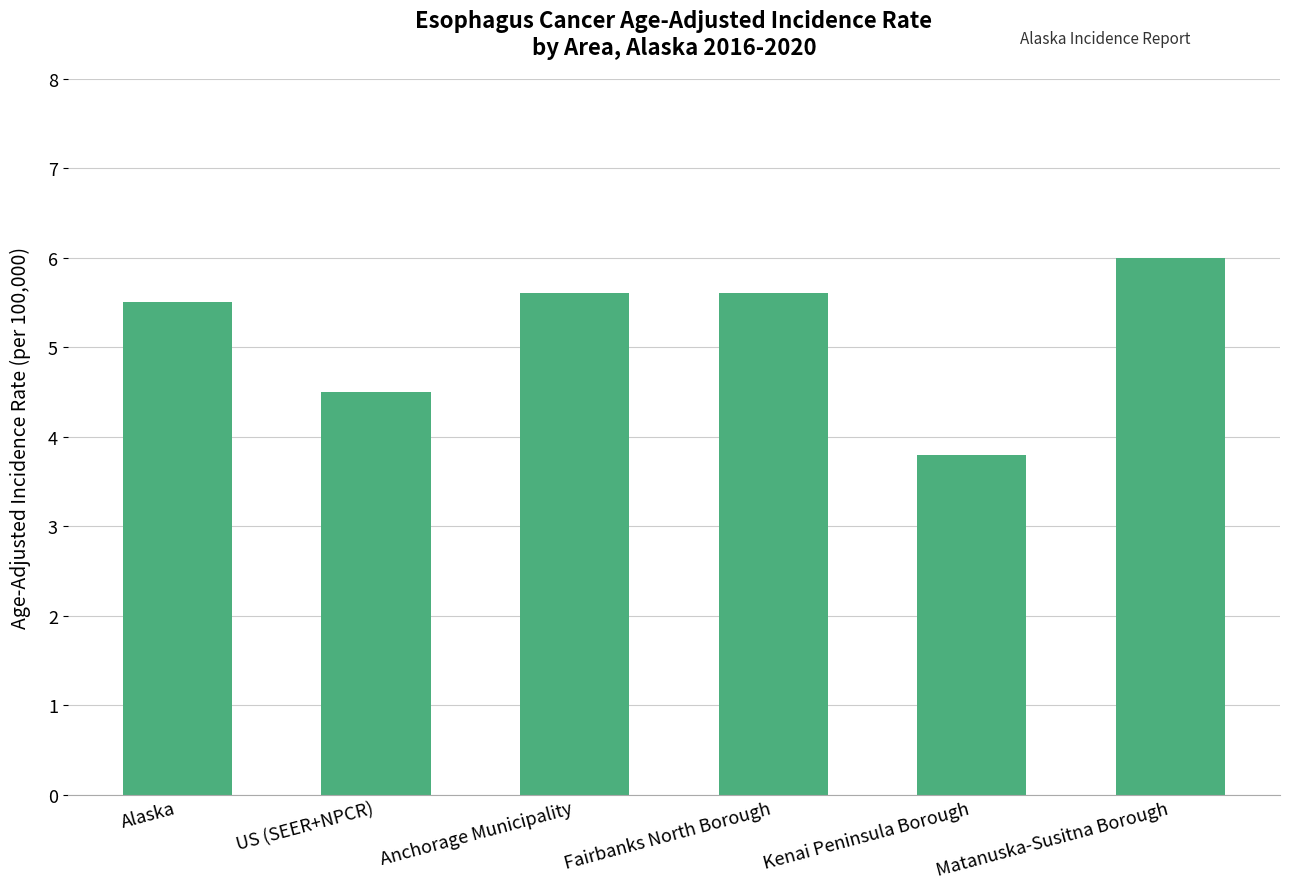

What is the label of the 1st bar from the right?

Matanuska-Susitna Borough